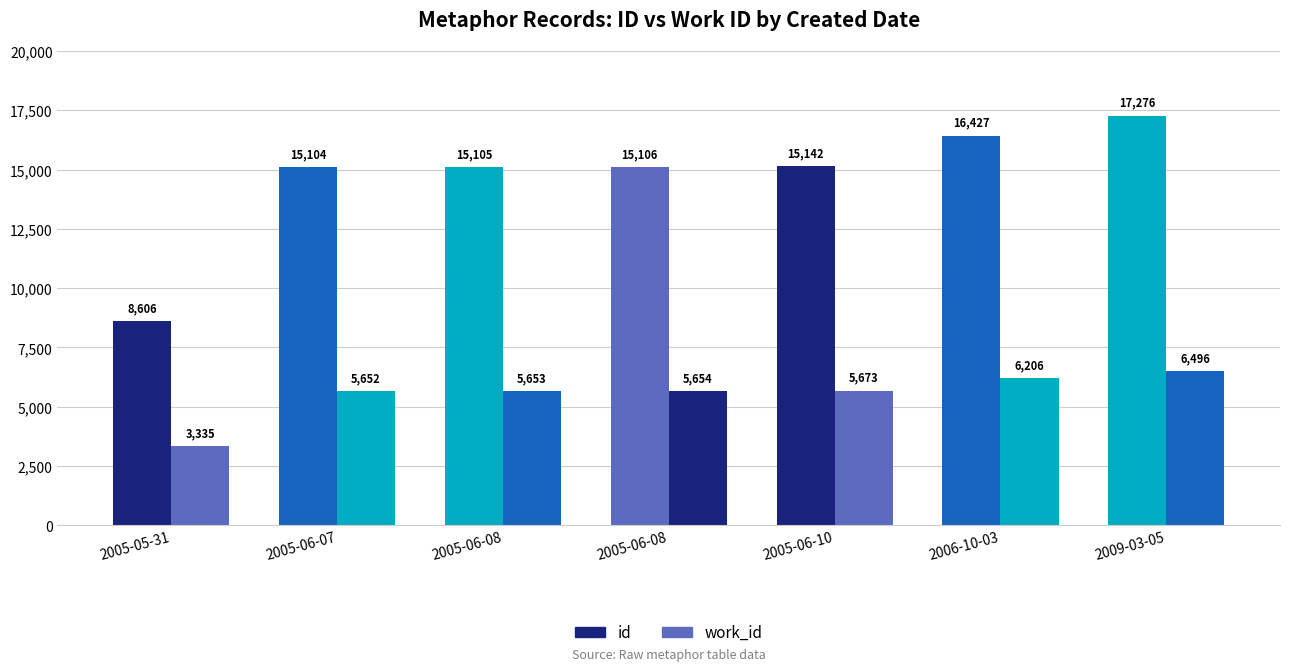

How many bars are there in each group?

2